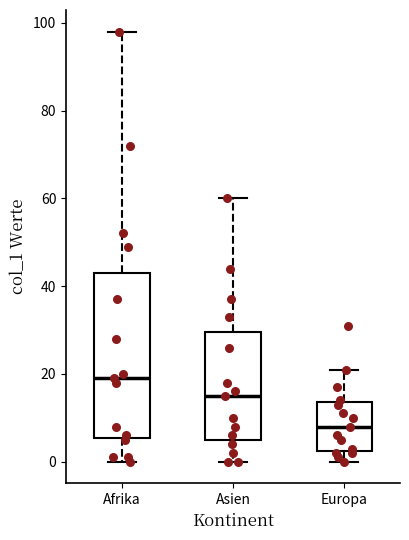

Reading left to right, read every box against the y-axis: the position of its median line, the range the box covers, and the ends of its whiskers. The values are not printed on the chart, so give them approximately, as read against the axis.

Afrika: median 20, box 6 to 44, whiskers 0 to 98
Asien: median 16, box 6 to 30, whiskers 0 to 60
Europa: median 8, box 2 to 14, whiskers 0 to 22